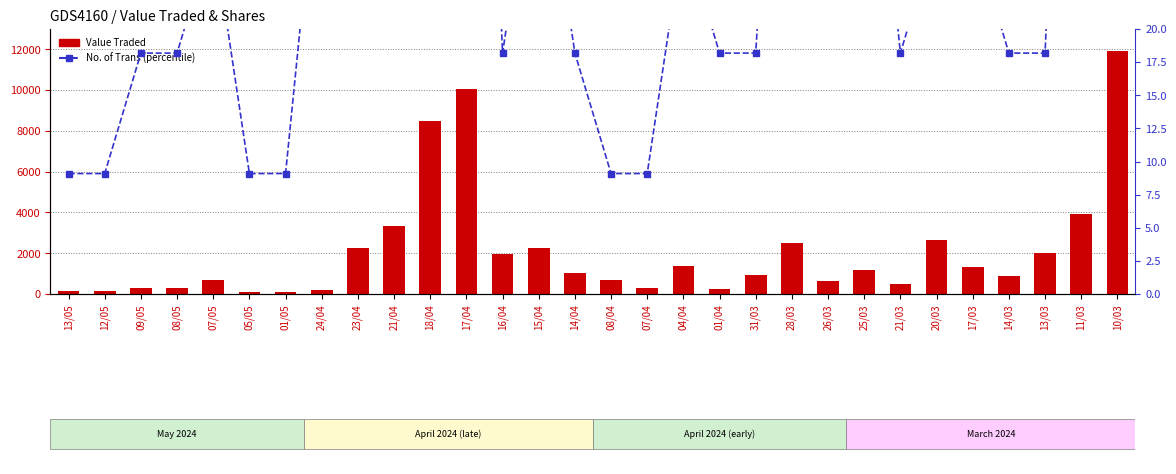

What is the sum of all Value Traded values?

62389.0